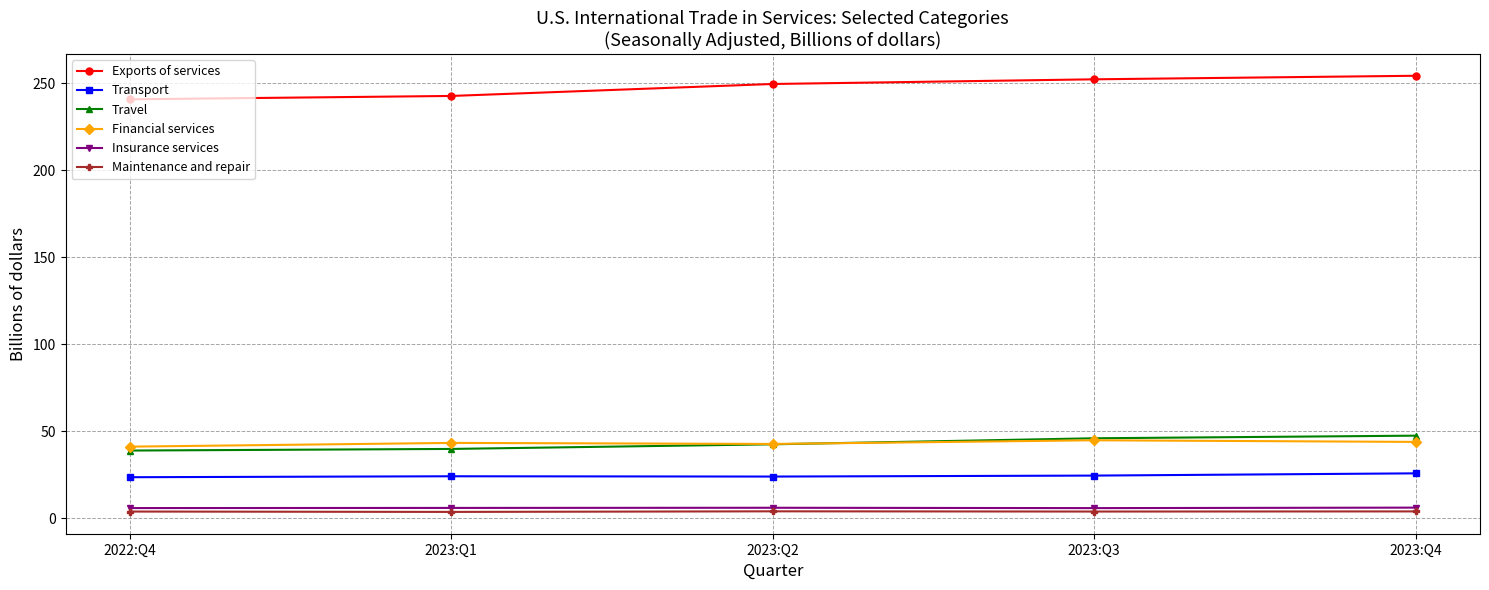

The value of Exports of services at 2023:Q4 is 133.7. True or false?

False